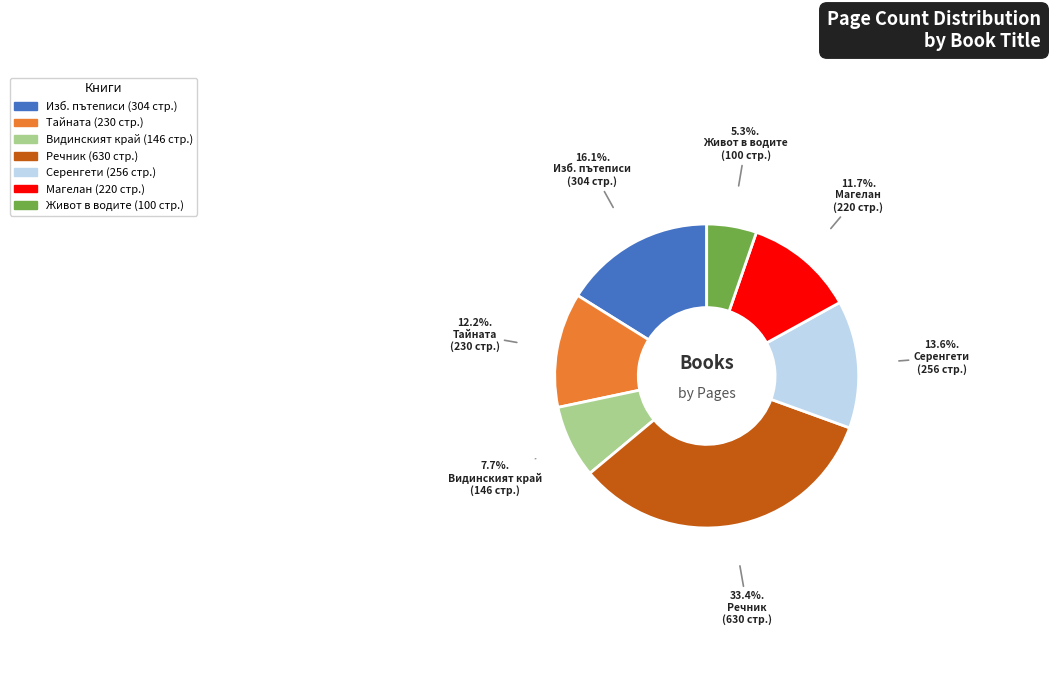

Which slice is the smallest?

Живот в водите